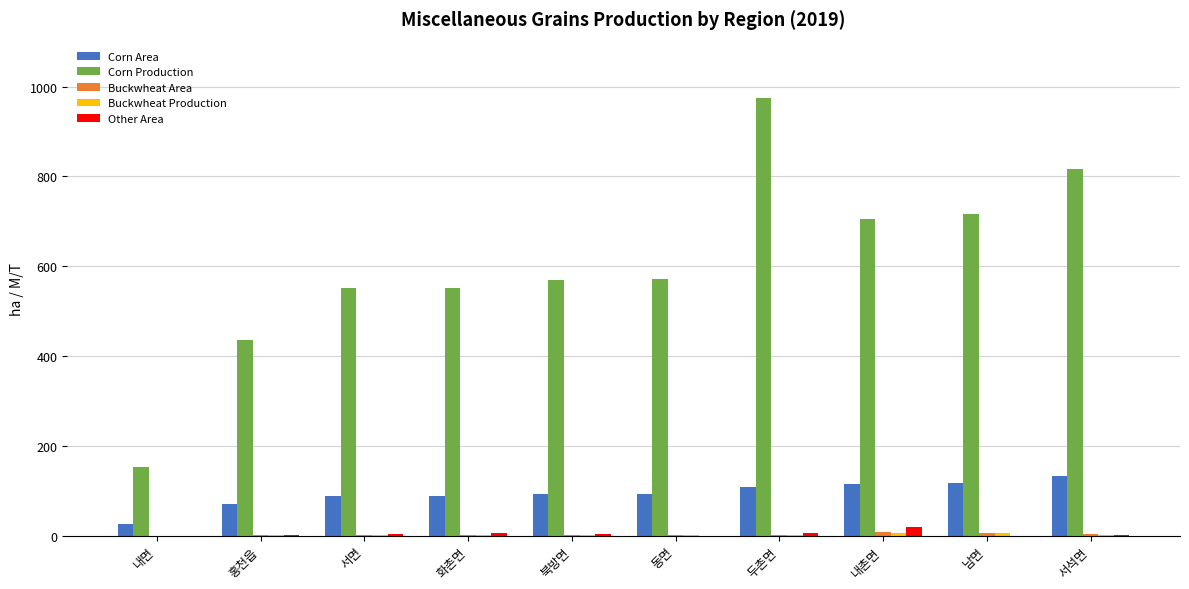

What is the sum of all Corn Area values?

933.3